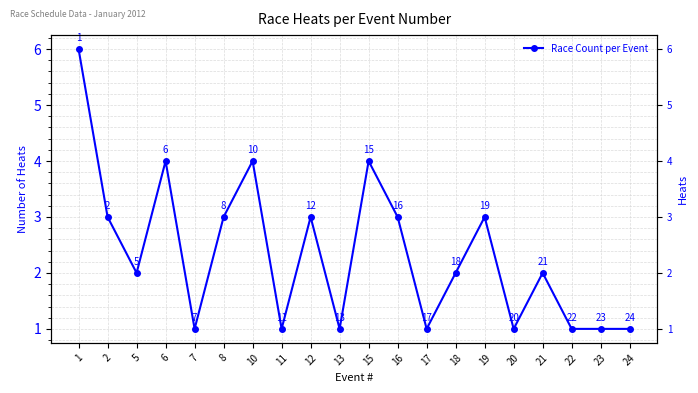

Does the chart display data point markers on the line(s)?

Yes